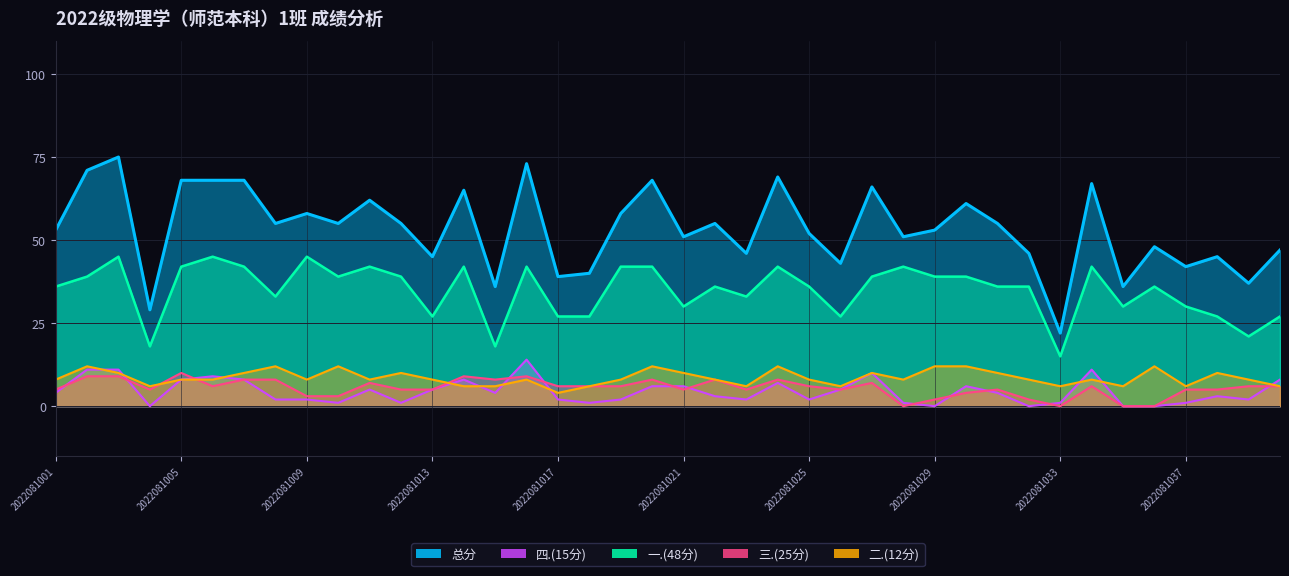

Which series ends up on top after the final intersection of 四.(15分) and 三.(25分)?

四.(15分)